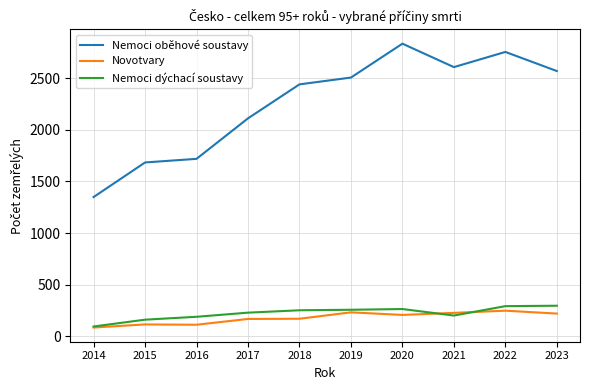

What is the minimum value shown in the chart?

85